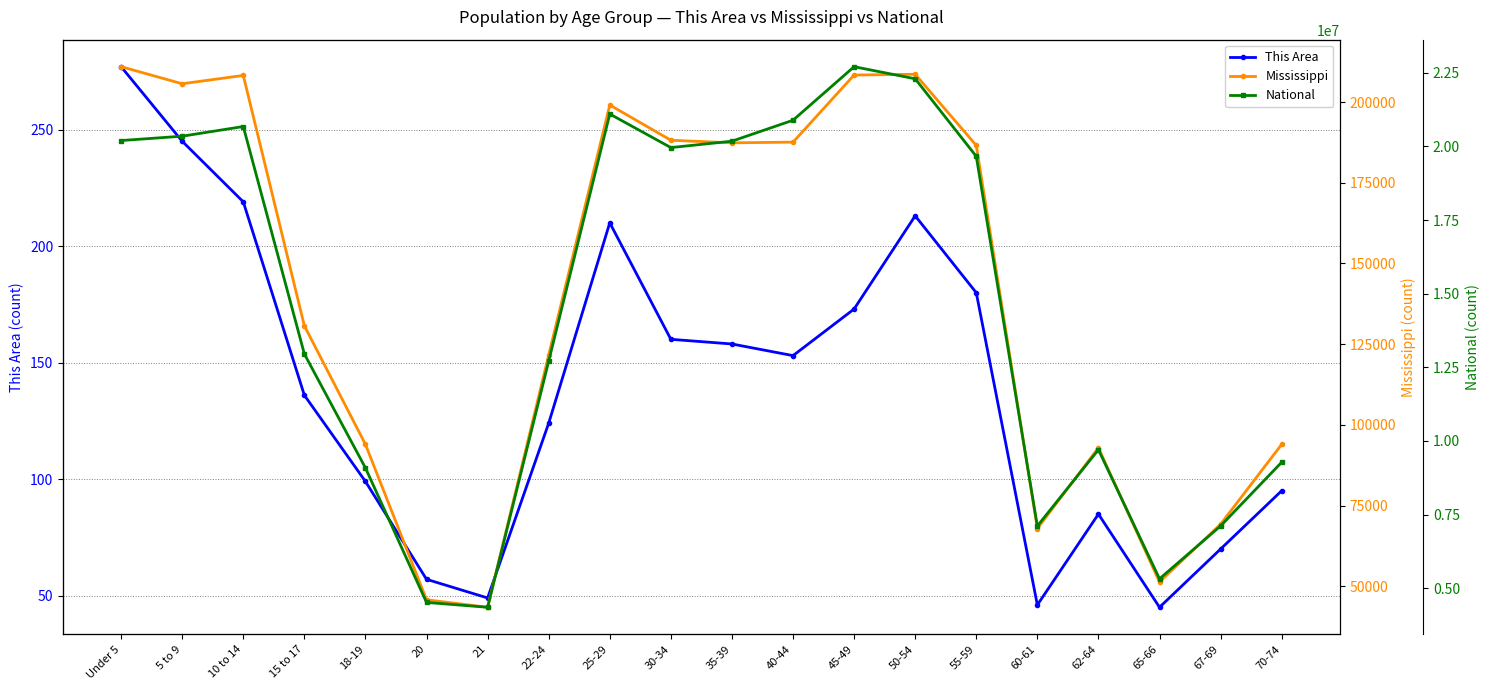

How many data points in Mississippi are above 186569?

9